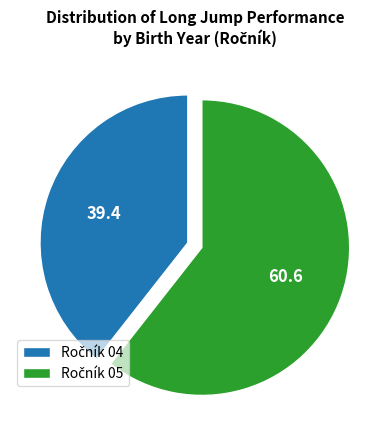

Is there a majority slice in this chart?

Yes